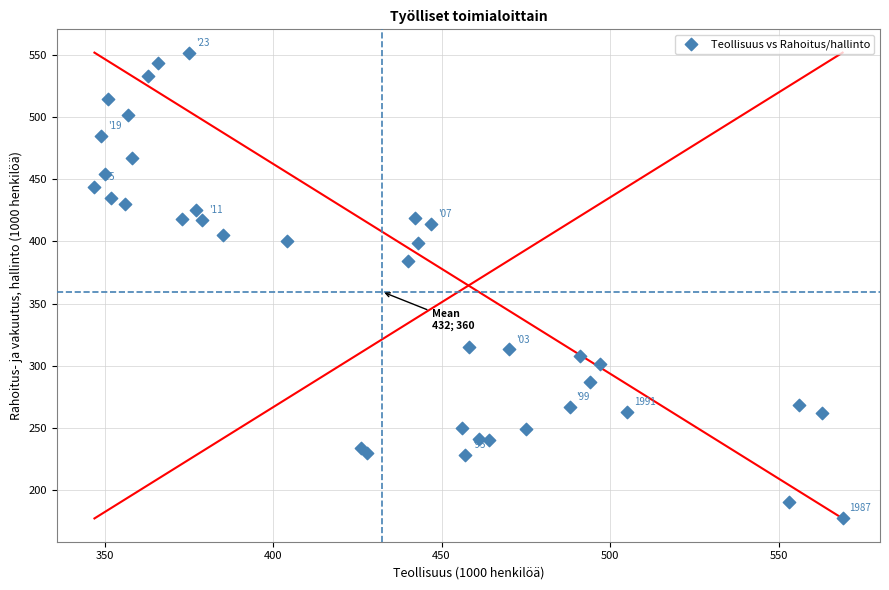

What Y value in the scatter plot is closest to 364?

384